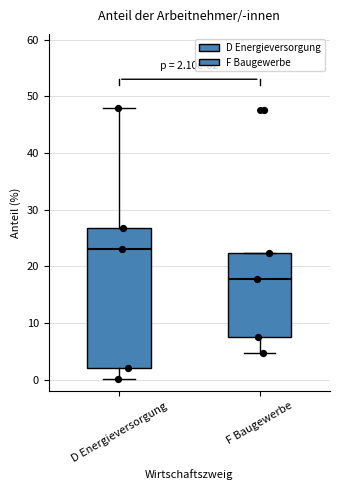

Which box is the tallest, from its lower edge to its upper edge?

D Energieversorgung